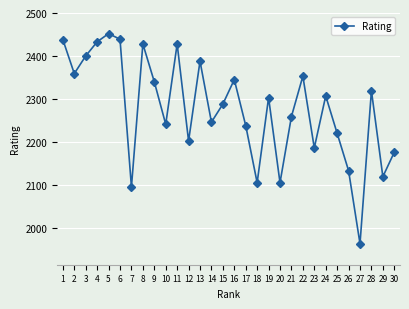

What is the minimum value shown in the chart?

1963